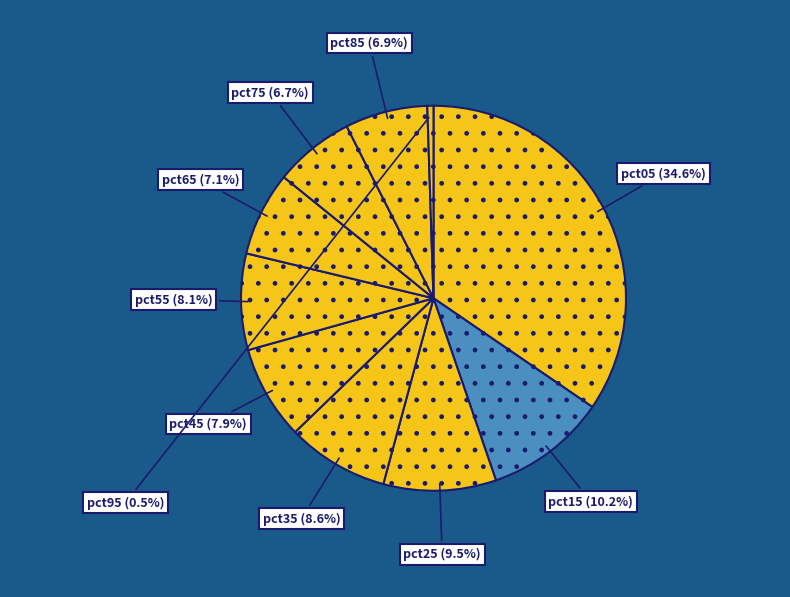

To the nearest percent, what is the difference between the largest and smallest slice percentages?

34%